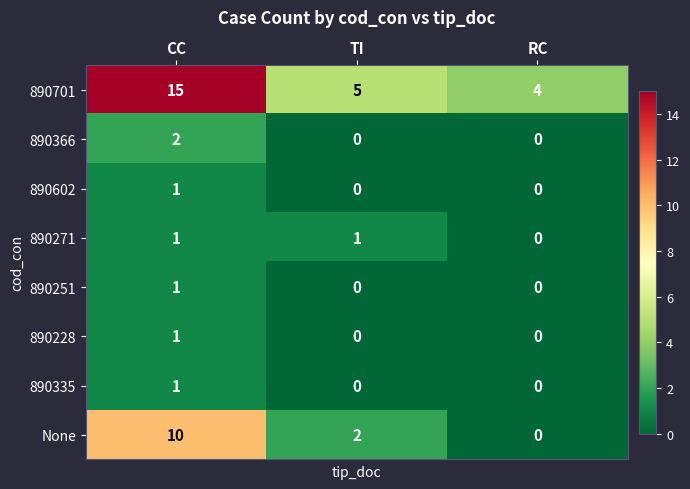

Count the 890602 values in the range 0 to 1.

3